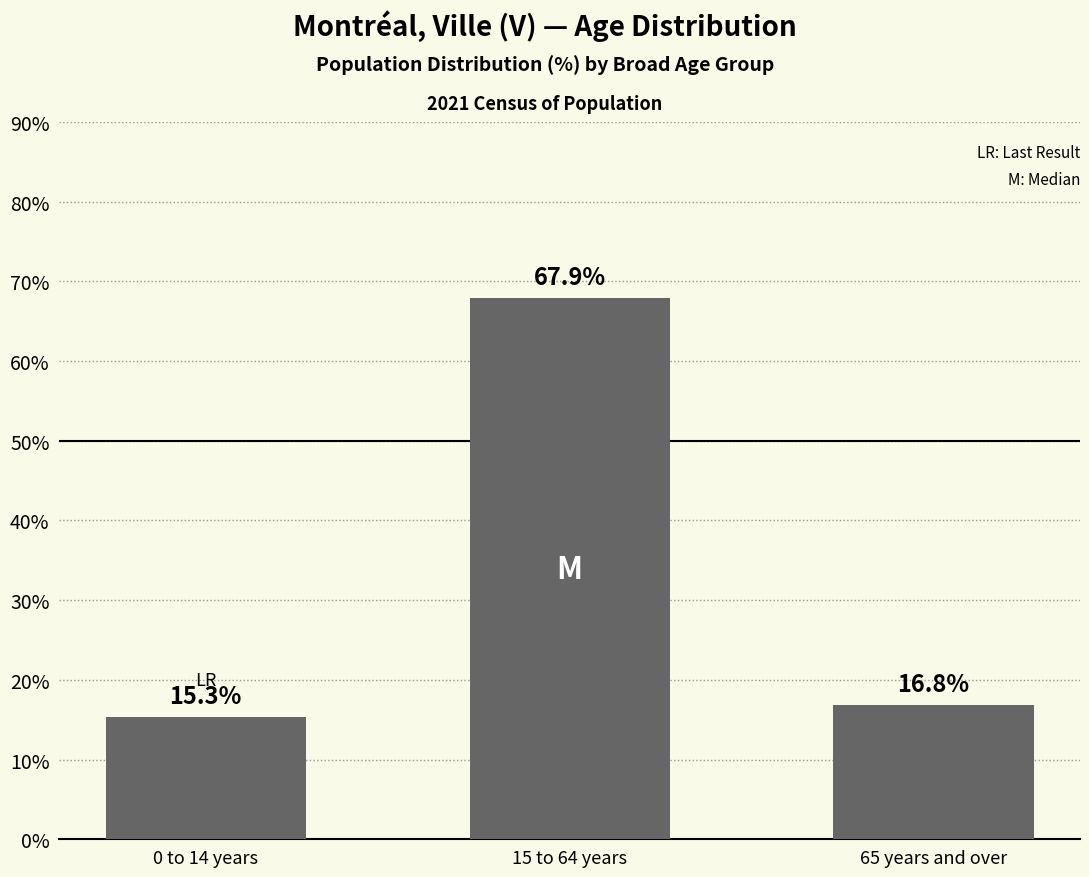

Rank the categories by value from highest to lowest.

15 to 64 years, 65 years and over, 0 to 14 years